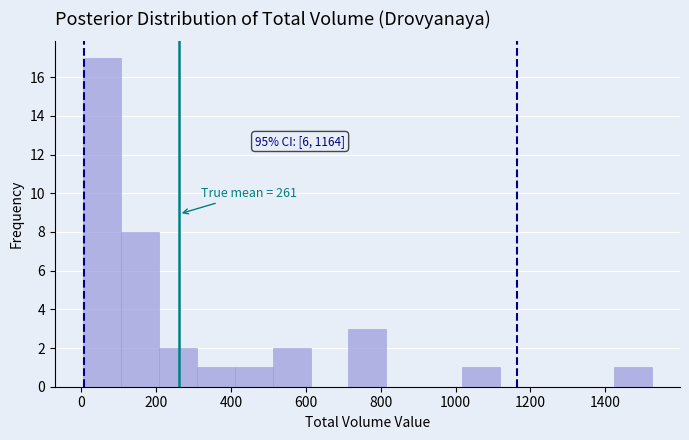

Which range on the x-axis has the tallest bar?

0 to 100